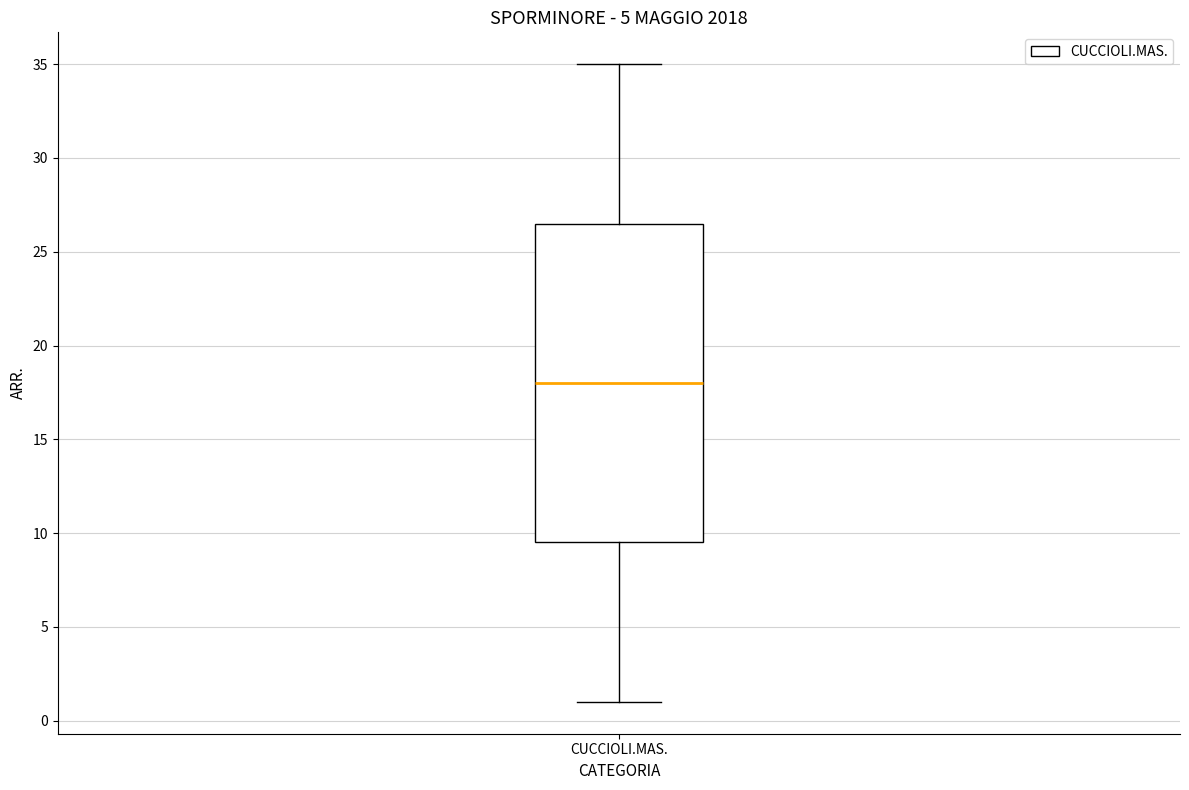

Transcribe this box plot: give where the median line is, the range the box spans, and where the two whiskers end, as read against the y-axis. The values are not printed on the chart, so give them approximately, as read against the axis.

median 18.0, box 9.5 to 26.5, whiskers 1.0 to 35.0